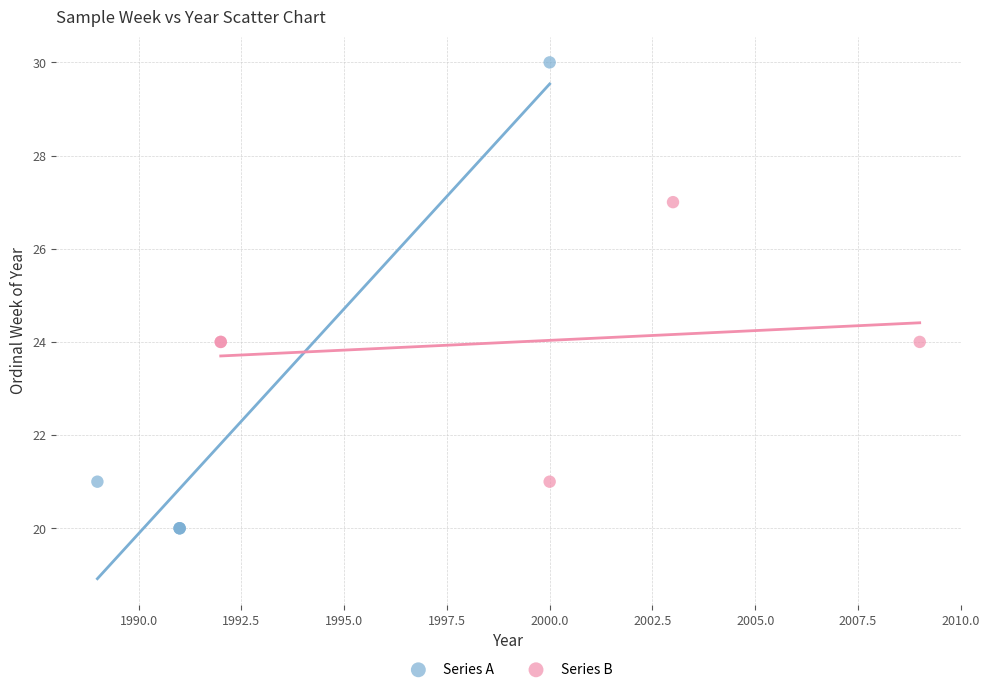

Which series reaches the minimum Y coordinate?

Series A